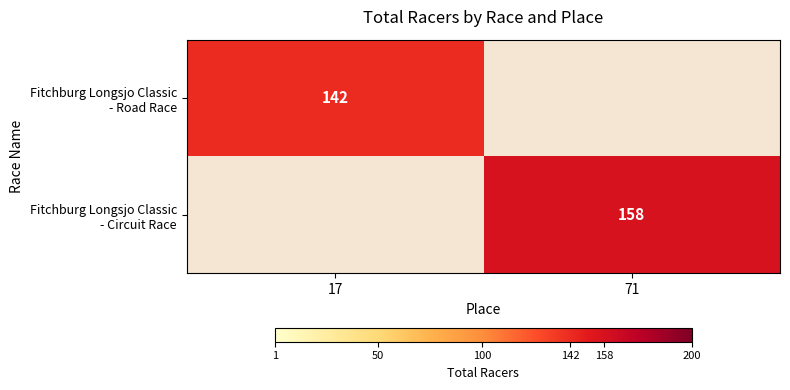

The value of Fitchburg Longsjo Classic - Circuit Race at 71 is 59.9. True or false?

False